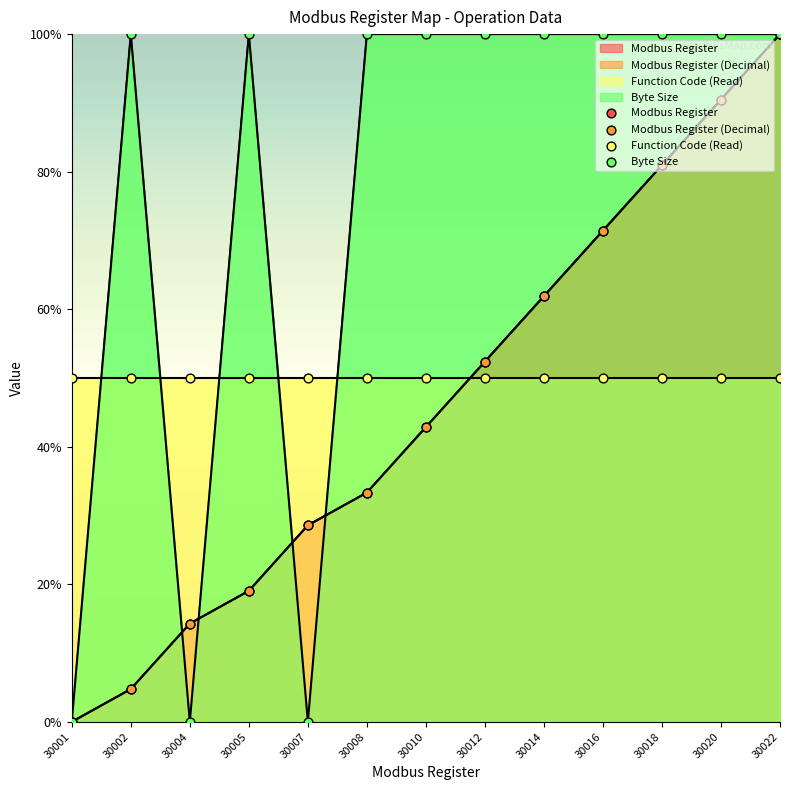

At how many categories does at least one series exceed 50?

10